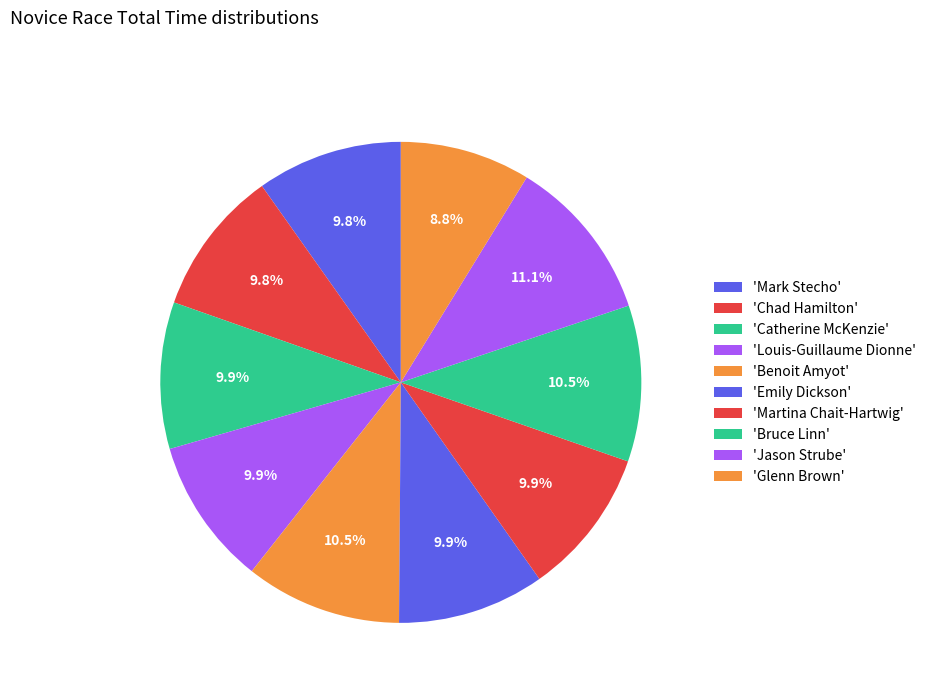

Rank the categories by value from highest to lowest.

Jason Strube, Benoit Amyot, Bruce Linn, Martina Chait-Hartwig, Louis-Guillaume Dionne, Emily Dickson, Catherine McKenzie, Chad Hamilton, Mark Stecho, Glenn Brown